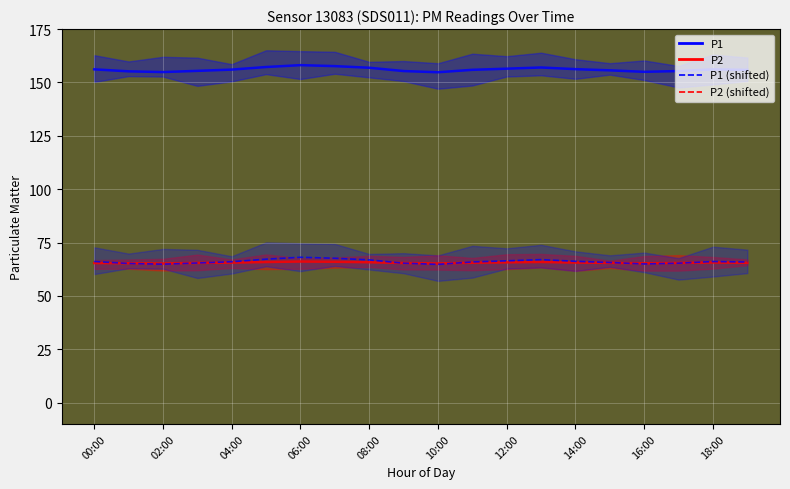

In P2 (shifted), how many points are higher than both neighbors (excluding endpoints)?

3